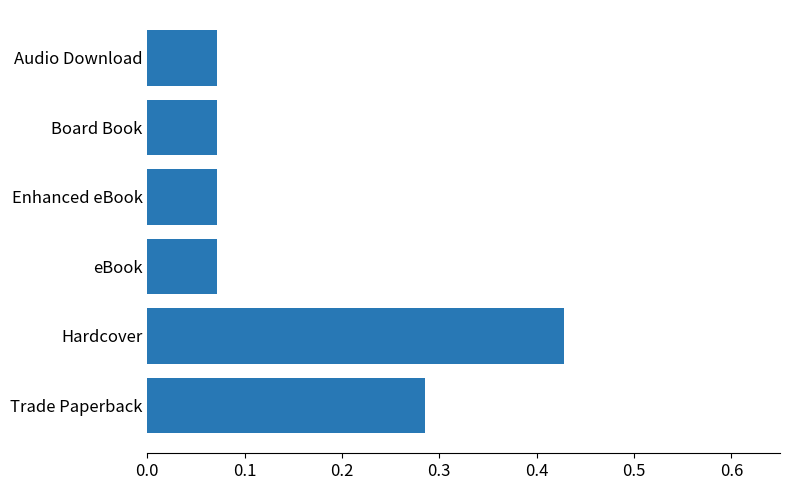

What is the sum of all values?

1.0